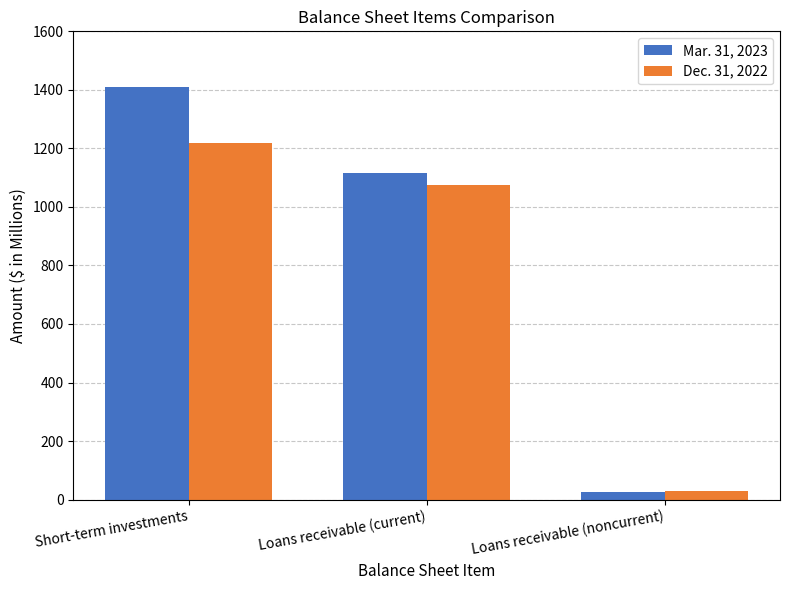

What are all the series names shown in the legend?

Mar. 31, 2023, Dec. 31, 2022